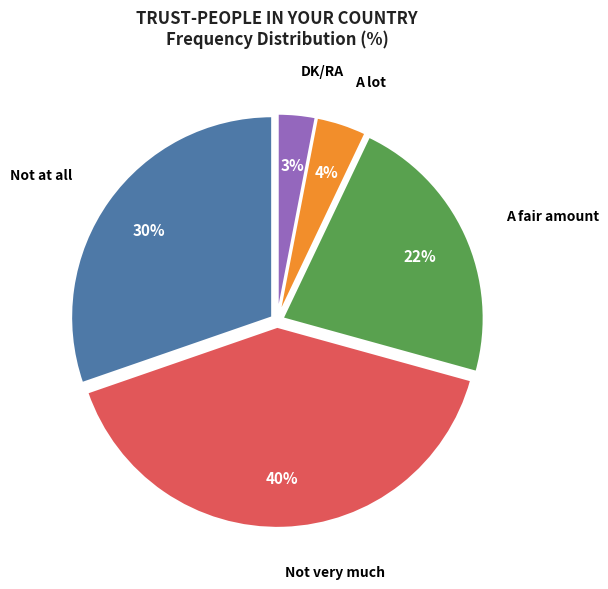

To the nearest percent, what is the average slice percentage?

20%